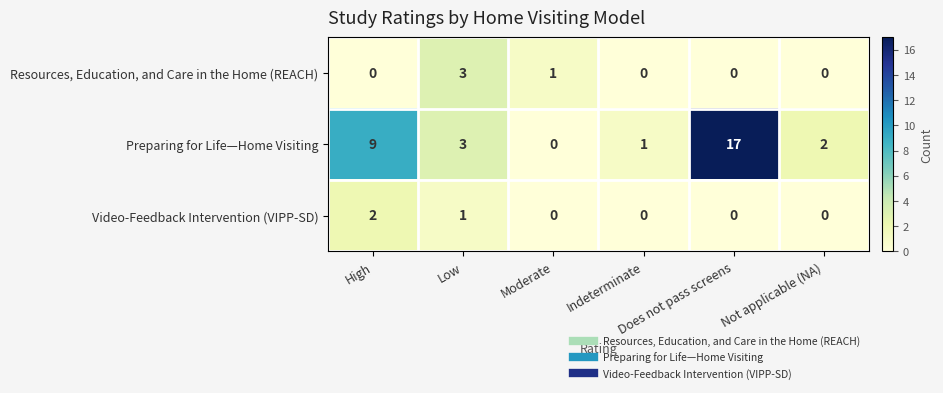

Which series has the largest total across all categories?

Preparing for Life—Home Visiting